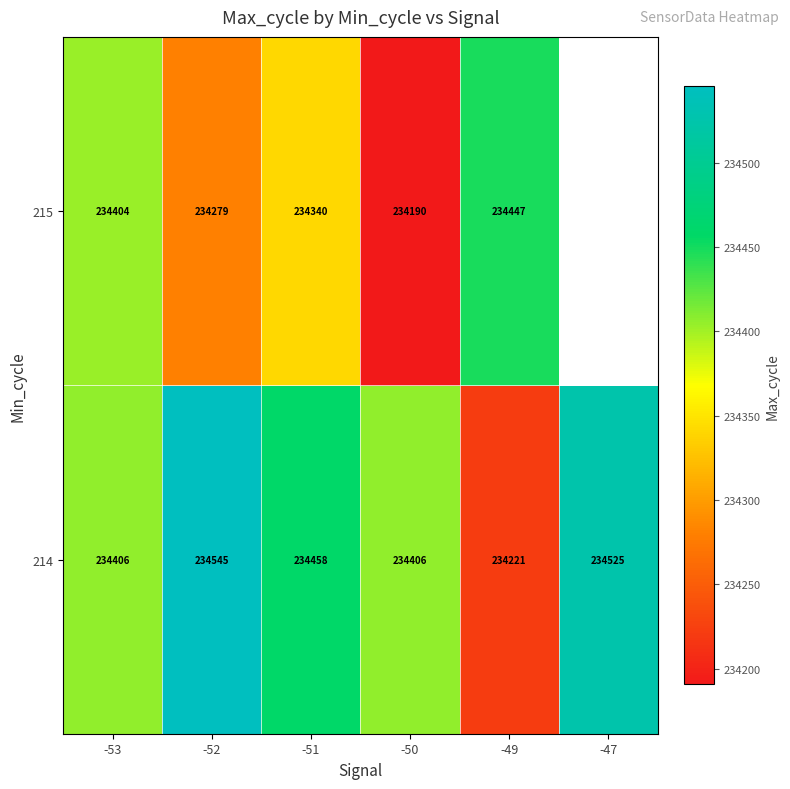

The value of 215 at -49 is 107028.2. True or false?

False